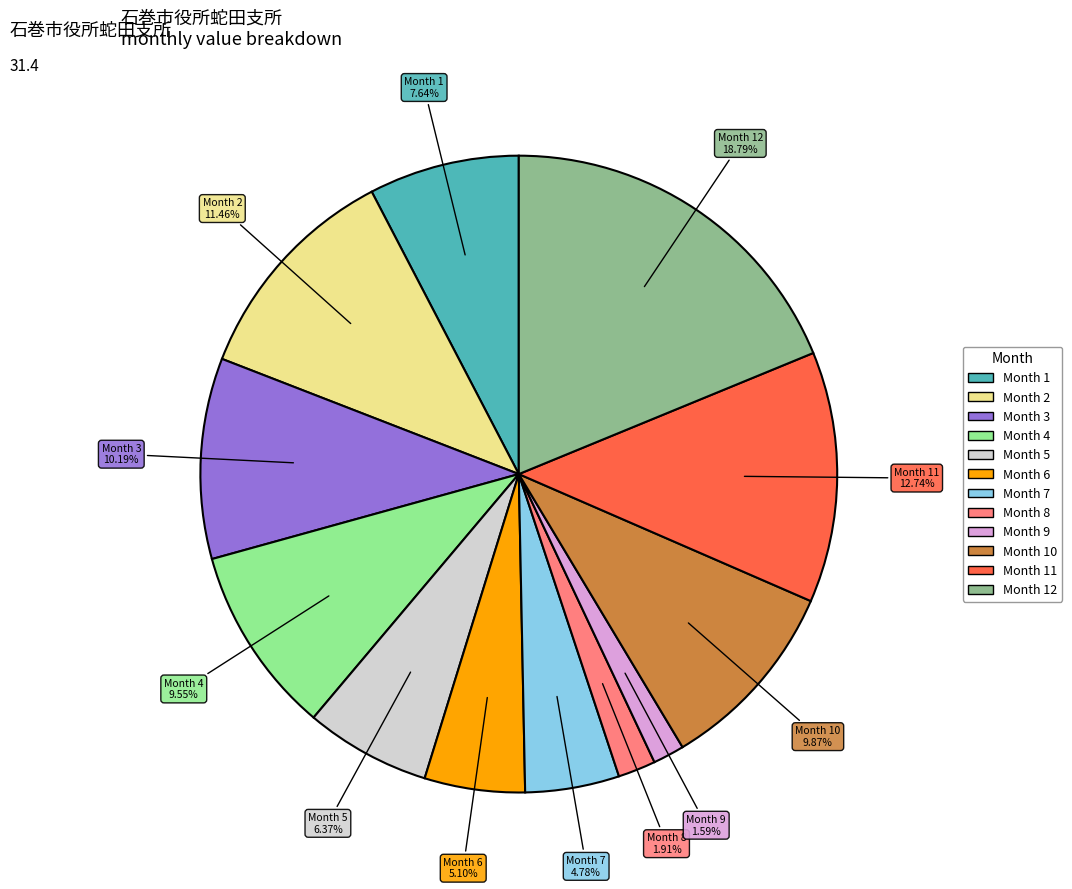

Is there any slice that represents more than half of the pie?

No